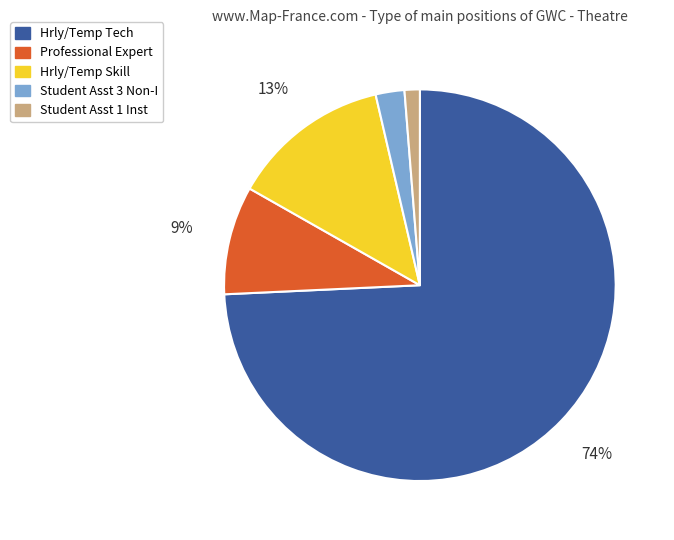

What is the largest slice in the pie chart?

Hrly/Temp Tech